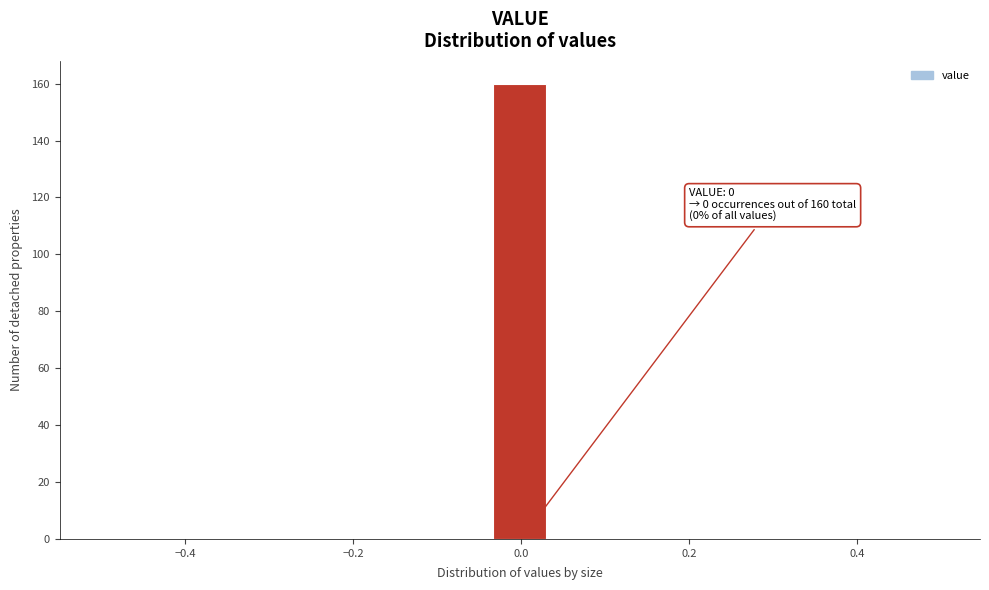

Read against the x-axis, roughly where is the centre of the tallest bar?

0.00